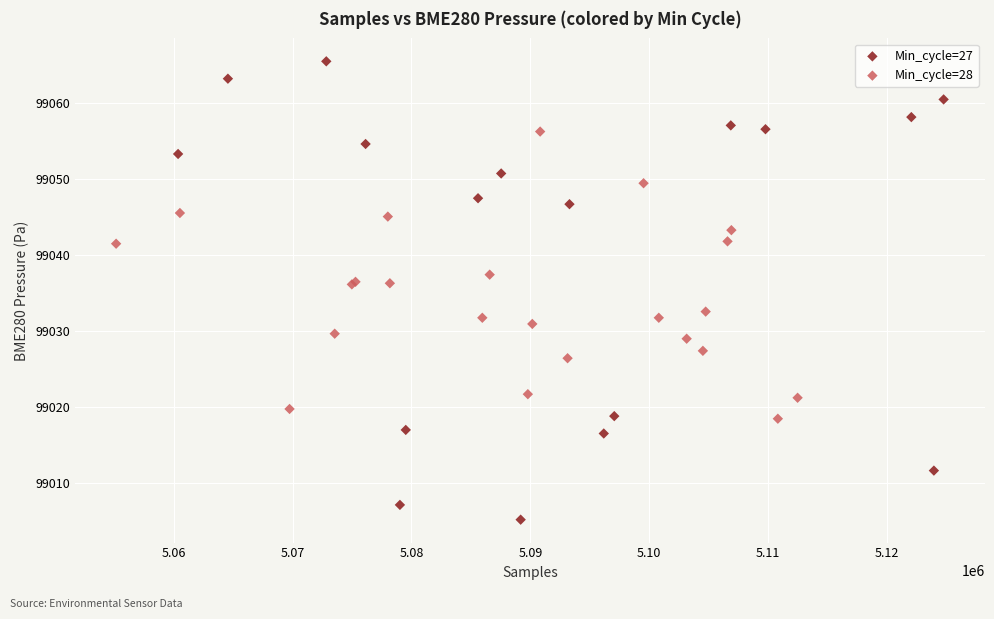

Which series reaches the maximum Y coordinate?

Min_cycle=27